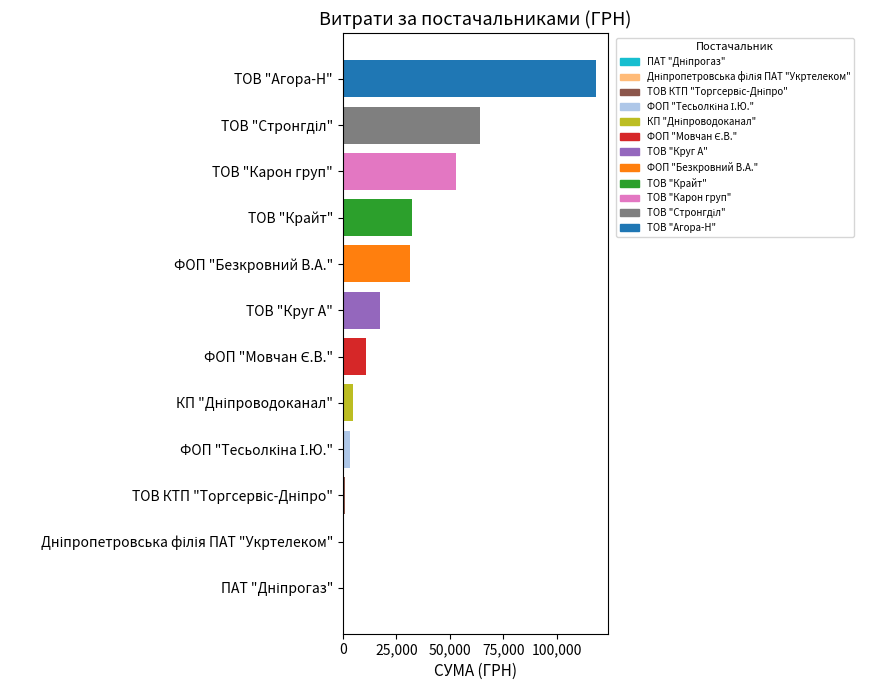

Reading right to left, transcribe all the data shown in this chart.

118074.0	64293.0	52936.8	32282.1	31345.4	17185.3	10854.2	4730.0	3387.1	1100.7	464.0	179.0